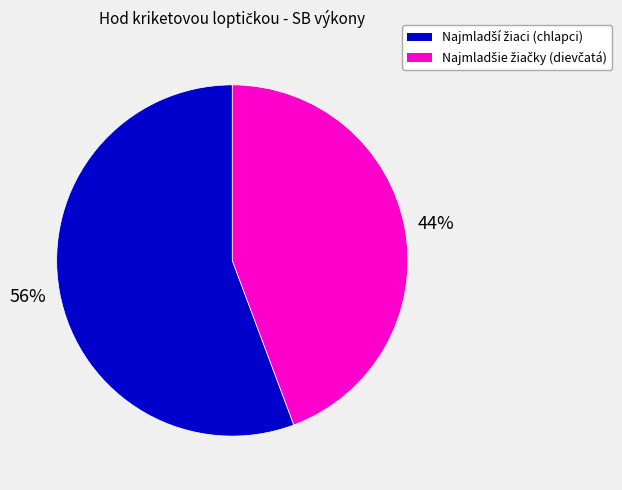

Is there any slice that represents more than half of the pie?

Yes